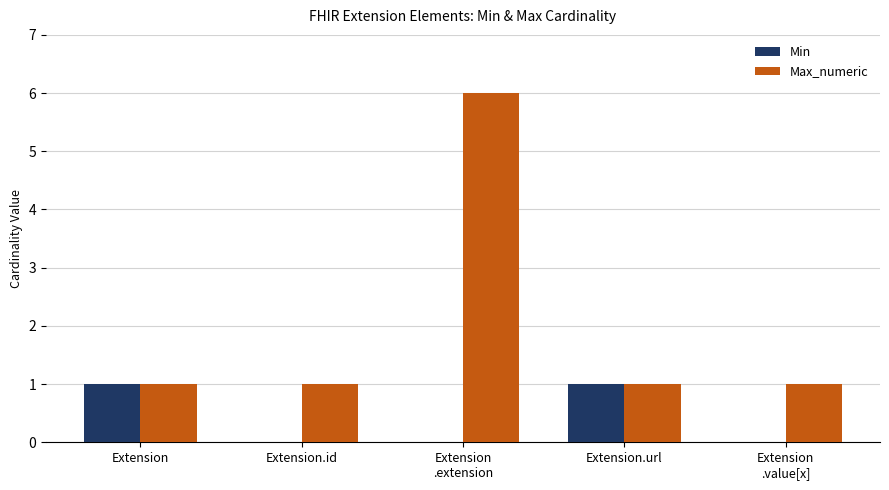

What value does the Max_numeric series have at Extension.id?

1